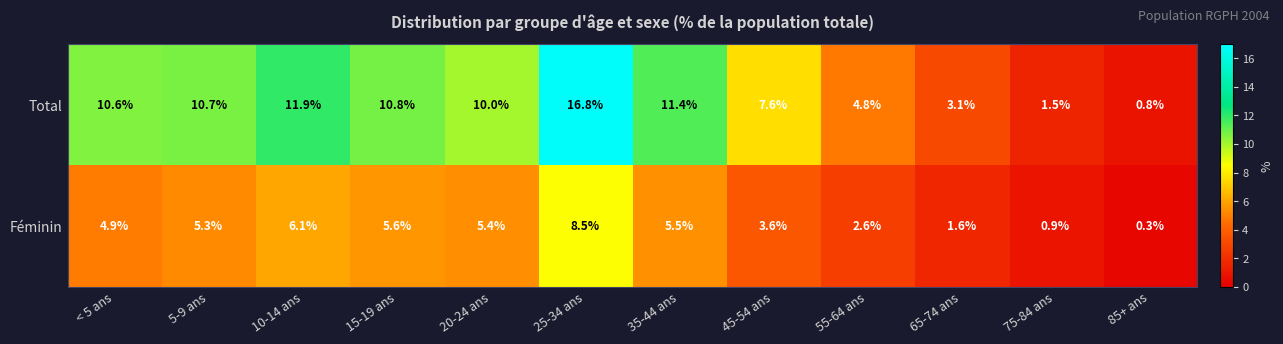

What is the difference between the Total values at 75-84 ans and 10-14 ans?

10.4